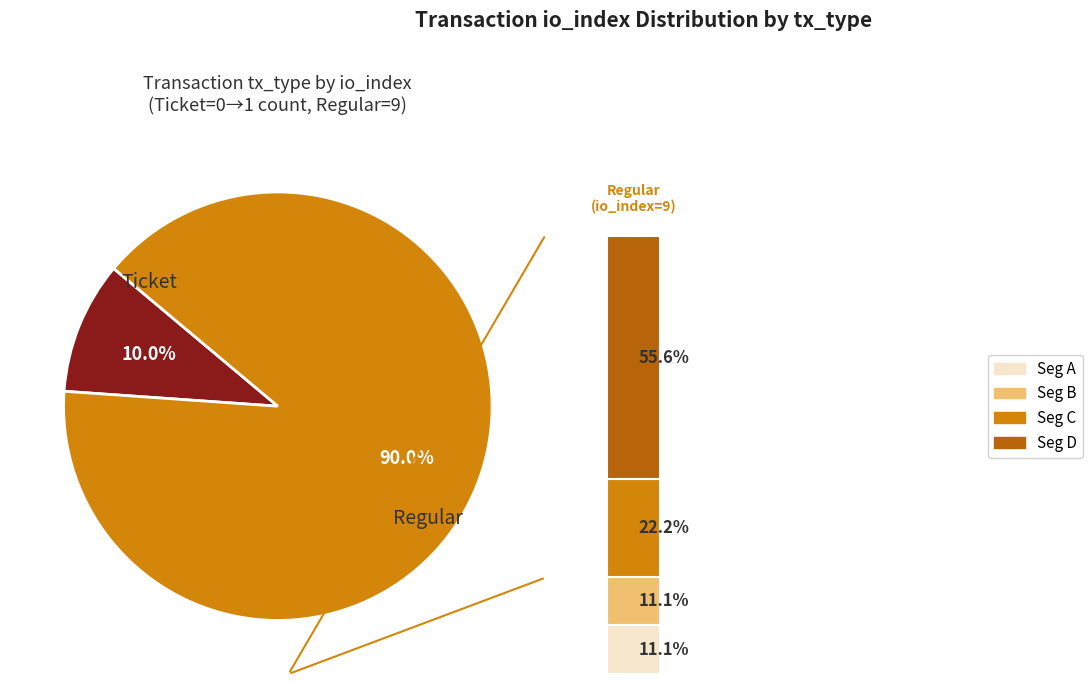

How many segments does this pie chart have?

2